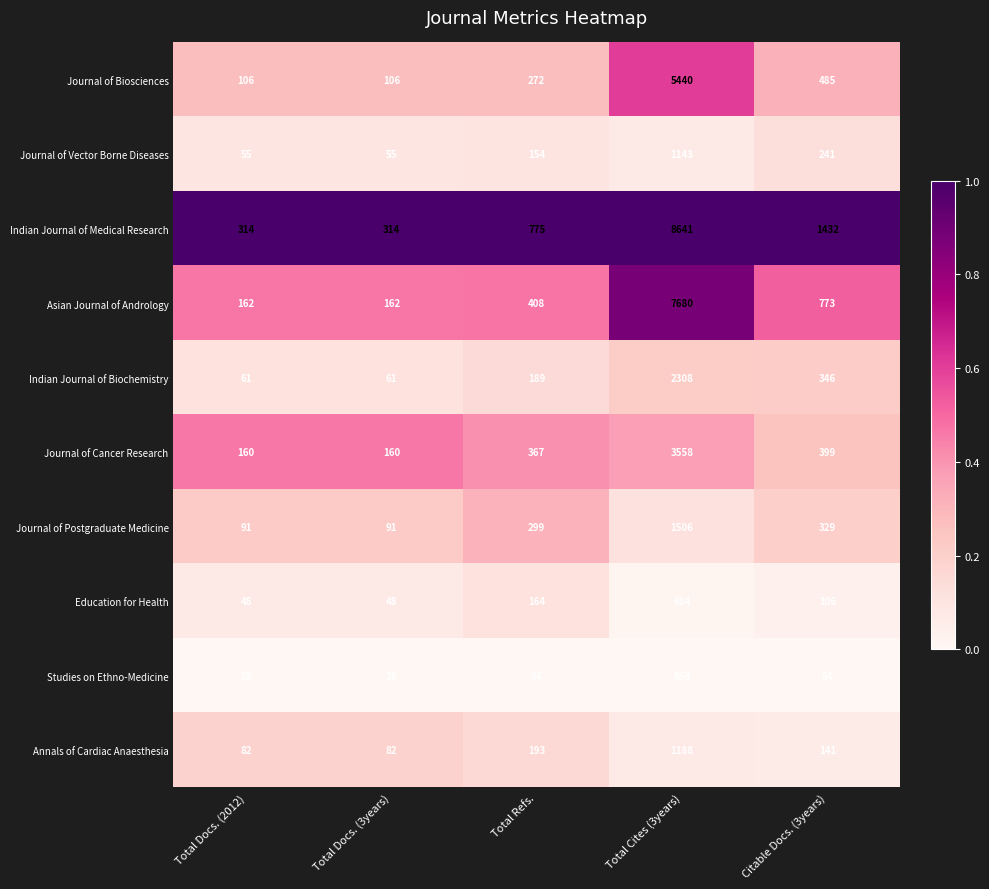

List the series in order of their peak value, highest first.

Indian Journal of Medical Research, Asian Journal of Andrology, Journal of Biosciences, Journal of Cancer Research, Indian Journal of Biochemistry, Journal of Postgraduate Medicine, Annals of Cardiac Anaesthesia, Journal of Vector Borne Diseases, Education for Health, Studies on Ethno-Medicine